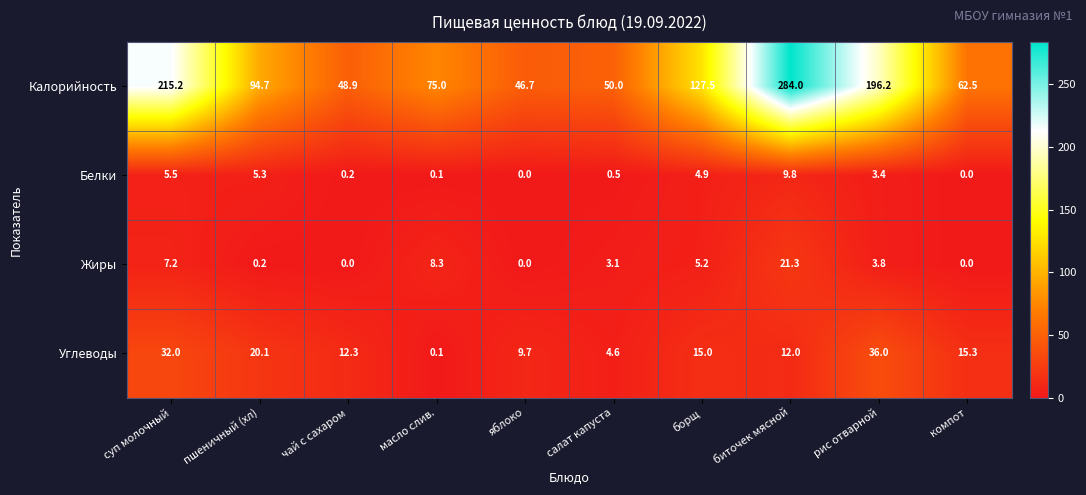

Is it true that Жиры equals 7.2 at суп молочный?

True